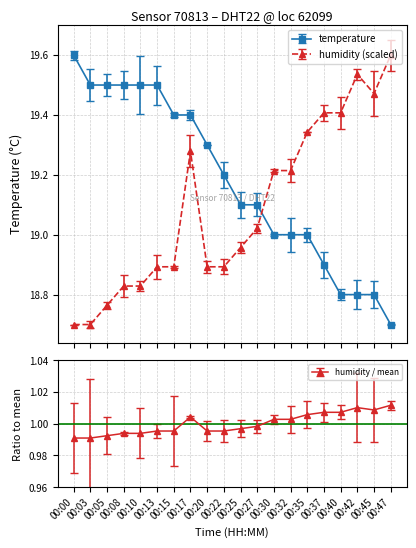

Between 00:37 and 00:15, which is larger?

00:15